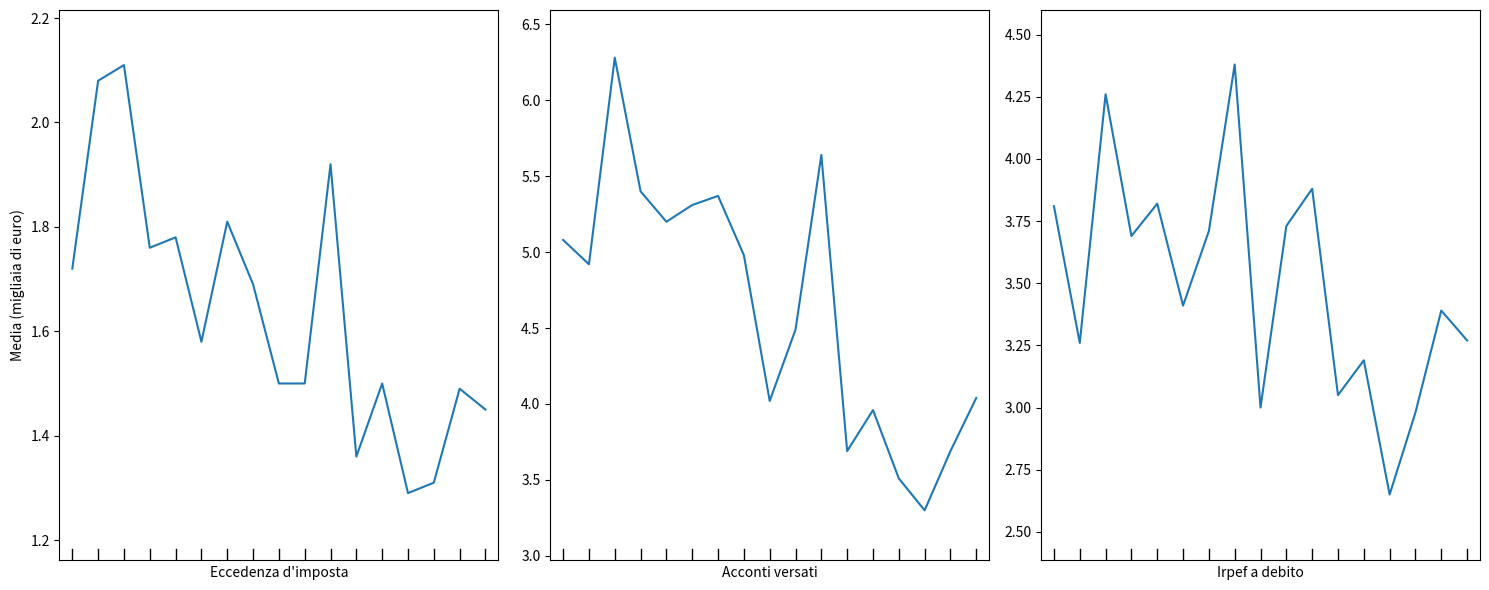

True or false: Eccedenza d'imposta - Media and Acconti versati - Media intersect in this chart.

False